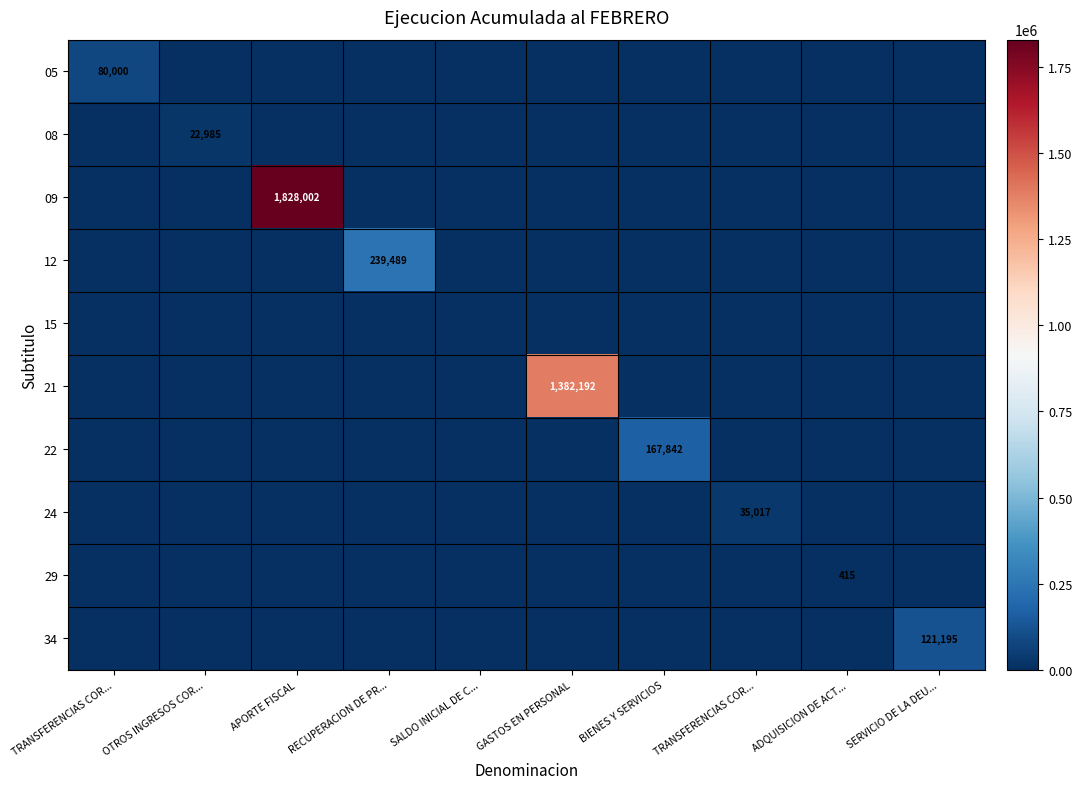

True or false: 21 has a value of 759421 at RECUPERACION DE PR....

False